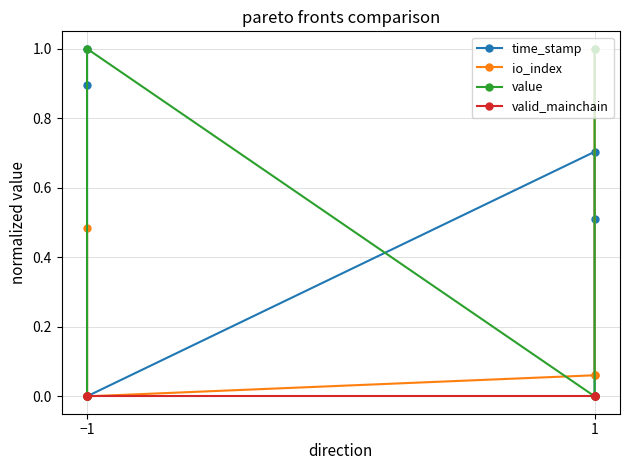

Does the chart have visible grid lines?

Yes